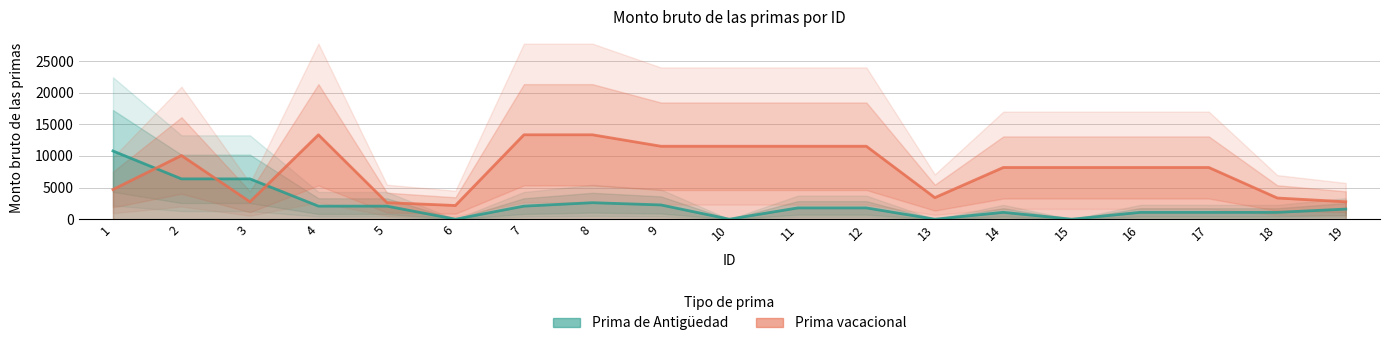

Rank the series by their average value, from highest to lowest.

Prima vacacional, Prima de Antigüedad